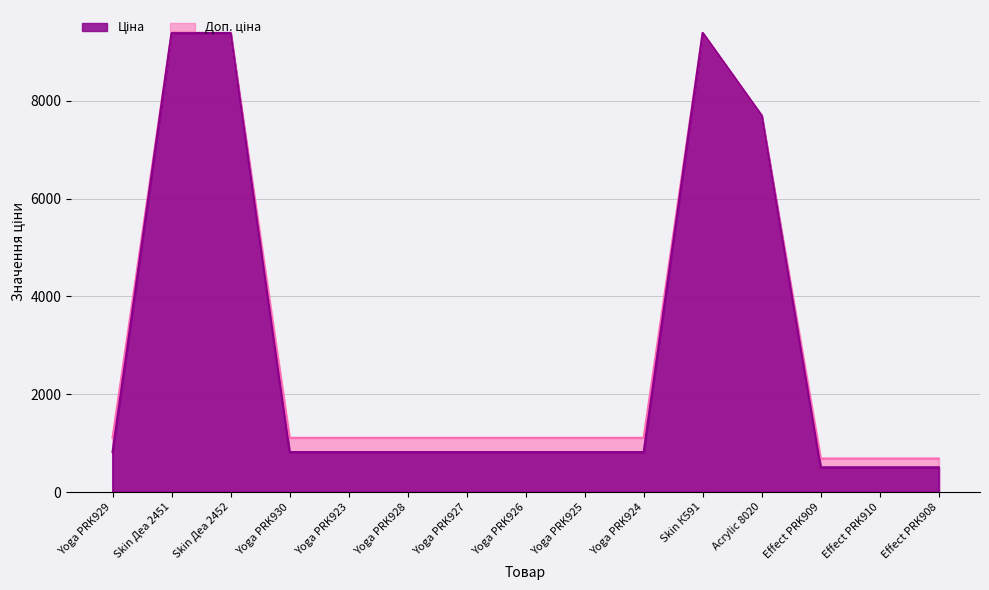

What is the value of the Ціна point at the 14th from the left?

507.2